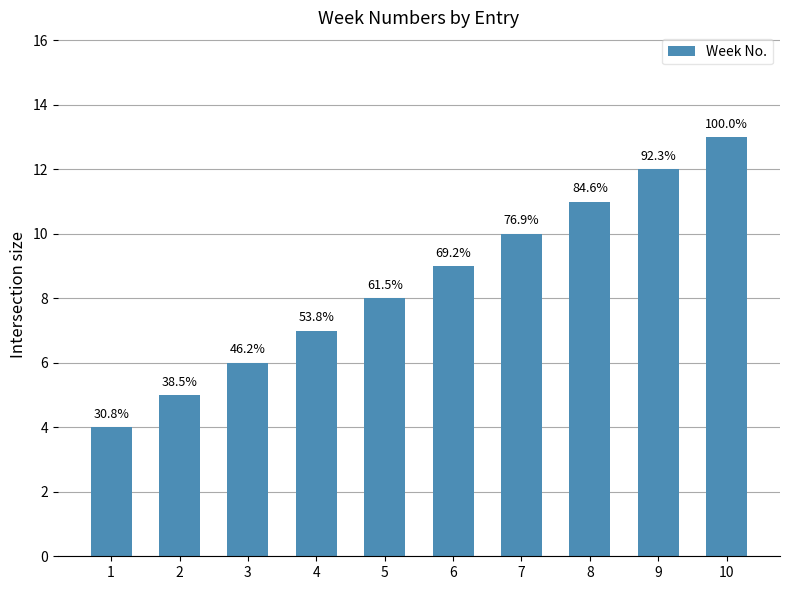

List the labels in order of value, smallest first.

1, 2, 3, 4, 5, 6, 7, 8, 9, 10